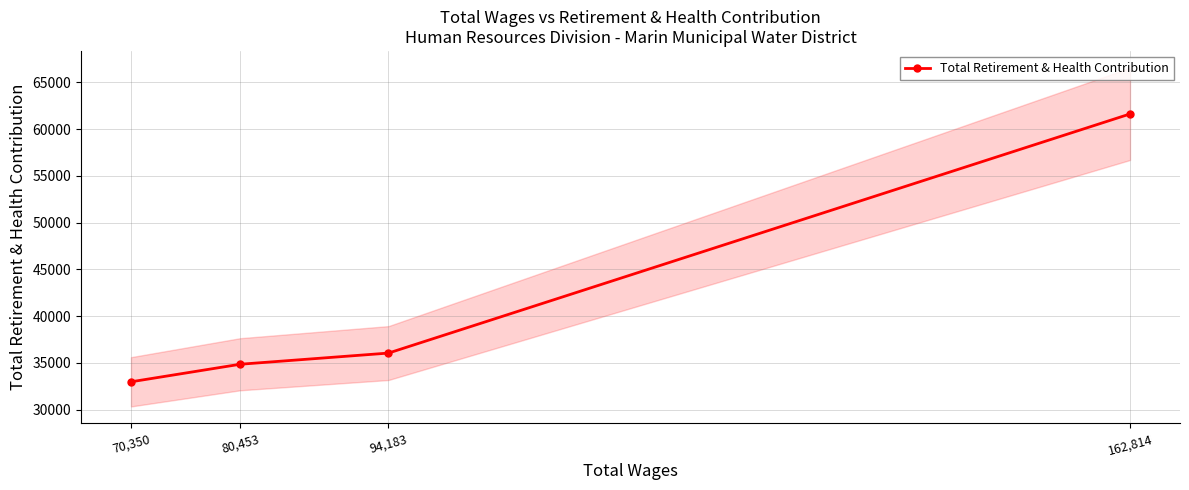

True or false: there are more than 2 points higher than both neighbors.

False